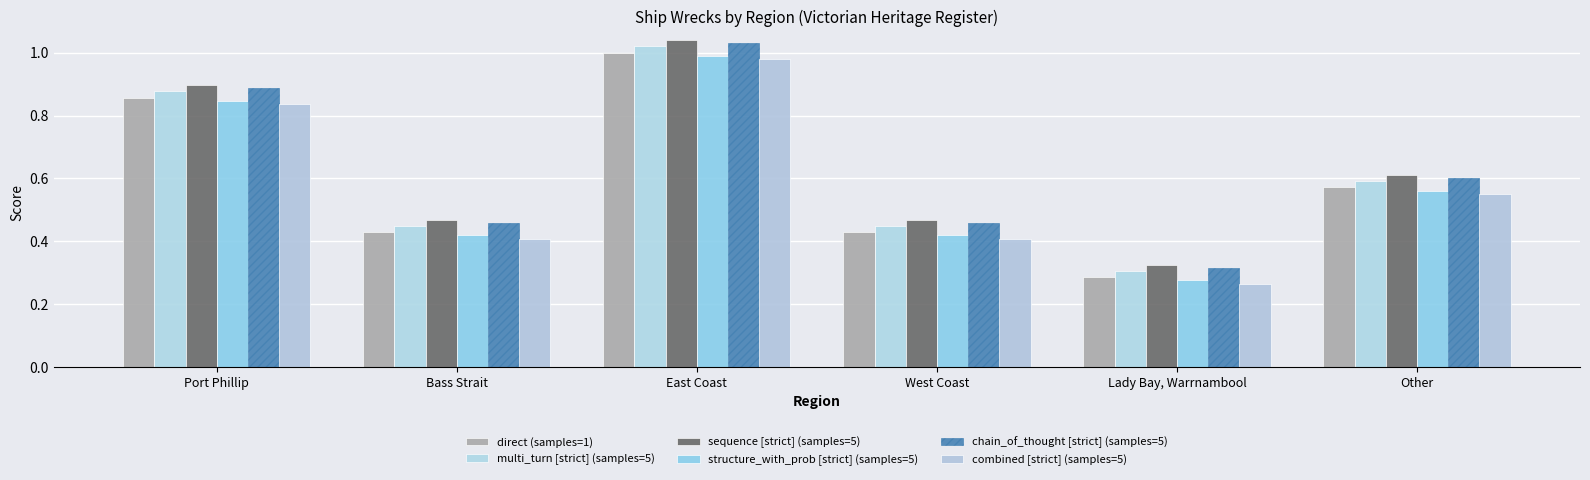

Is the value of chain_of_thought [strict] (samples=5) at Port Phillip greater than the value of direct (samples=1) at Port Phillip?

Yes